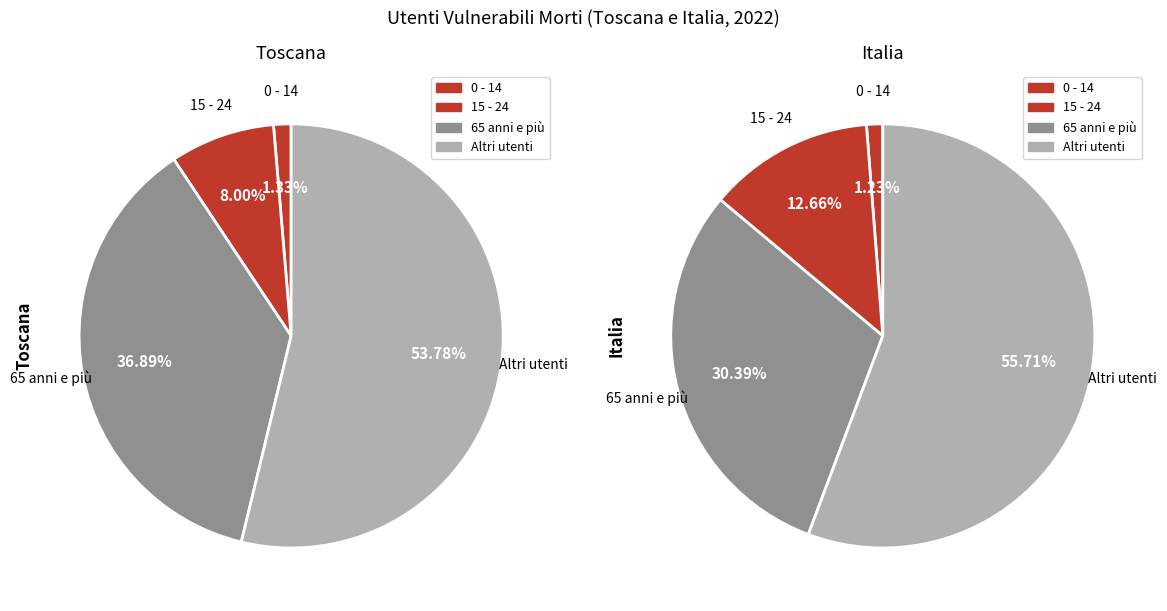

Which category has the biggest portion of the pie?

Altri utenti